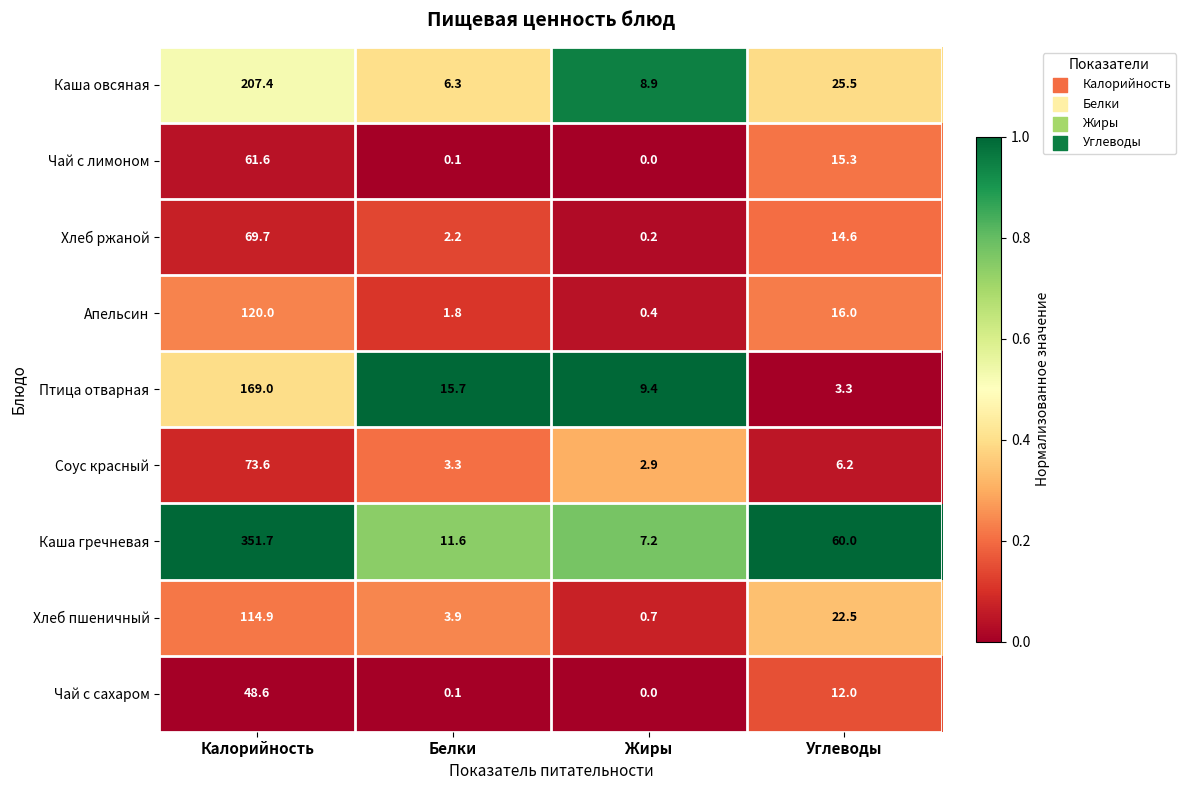

At how many categories does at least one series exceed 0?

4